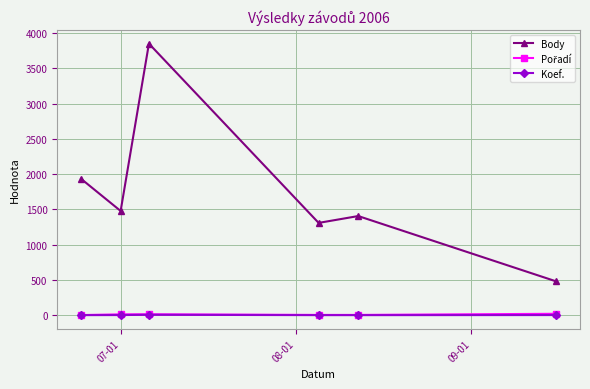

Which series has the widest spread of values?

Body